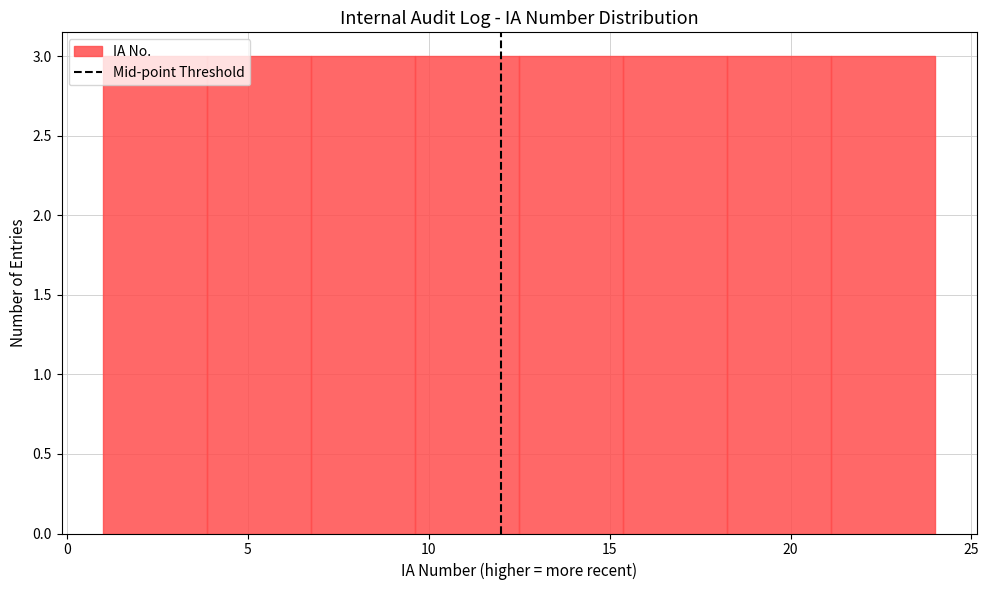

What is the height of the bar covering 21.0 to 24.0 on the x-axis? Neither the bar edges nor the heights are printed on the chart, so give them approximately, as read against the axes.

3